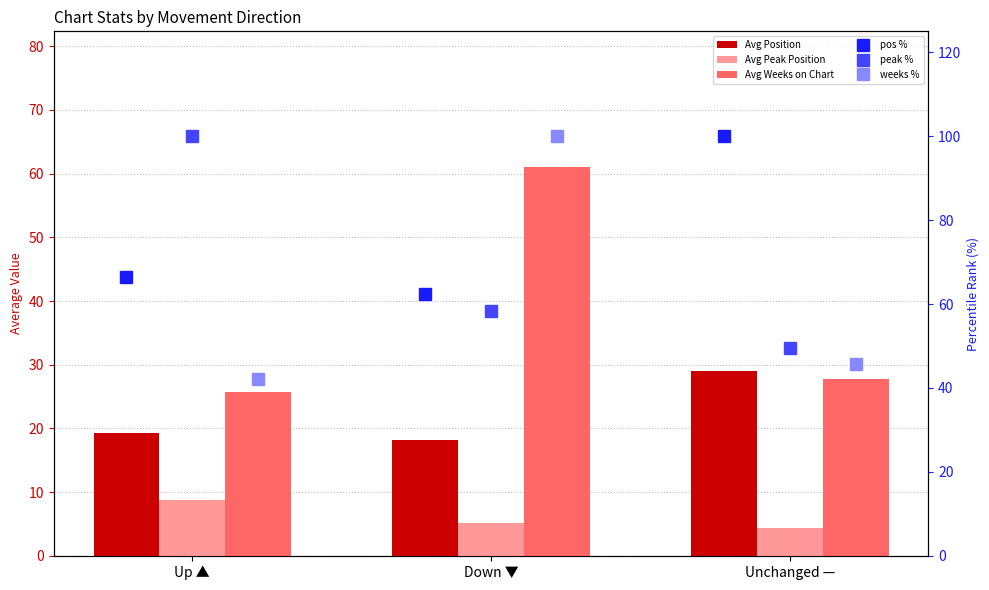

What value does the Avg Peak Position series have at Up ▲?

8.8